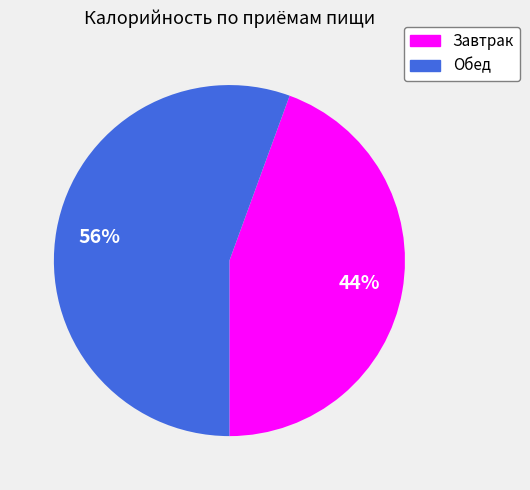

Is it true that Завтрак is 44% of the pie?

True